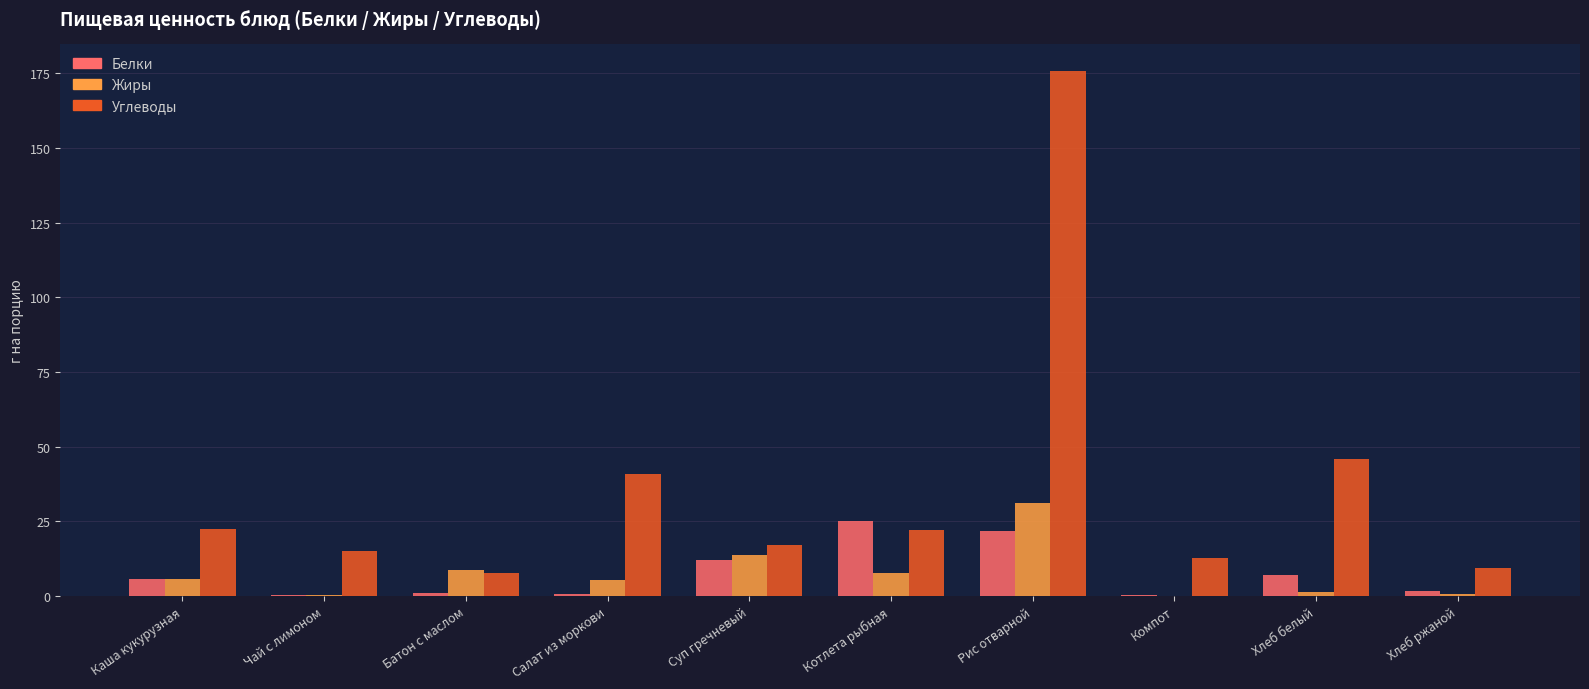

Are the bars horizontal?

No